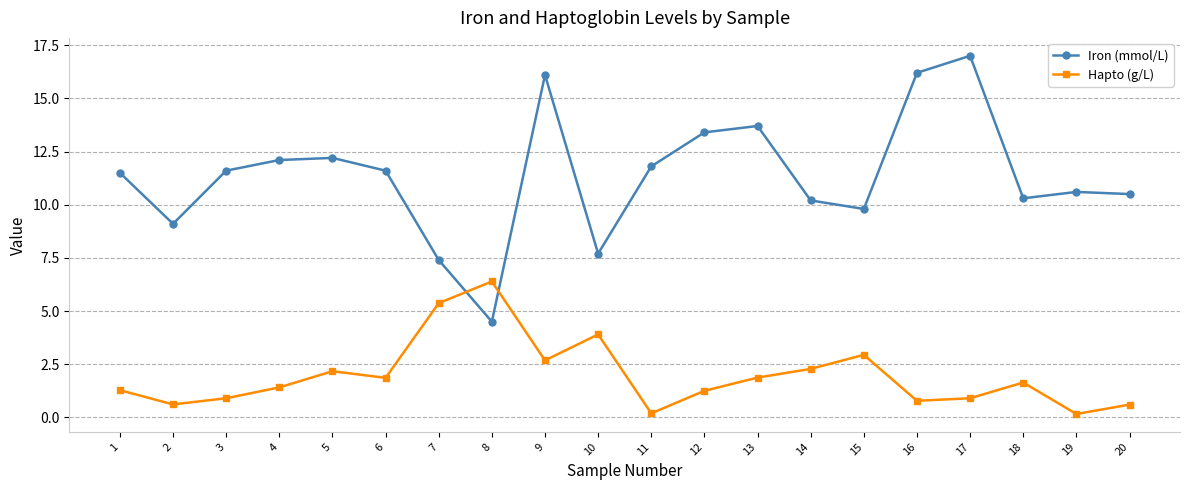

At which label does Iron (mmol/L) reach its peak?

17